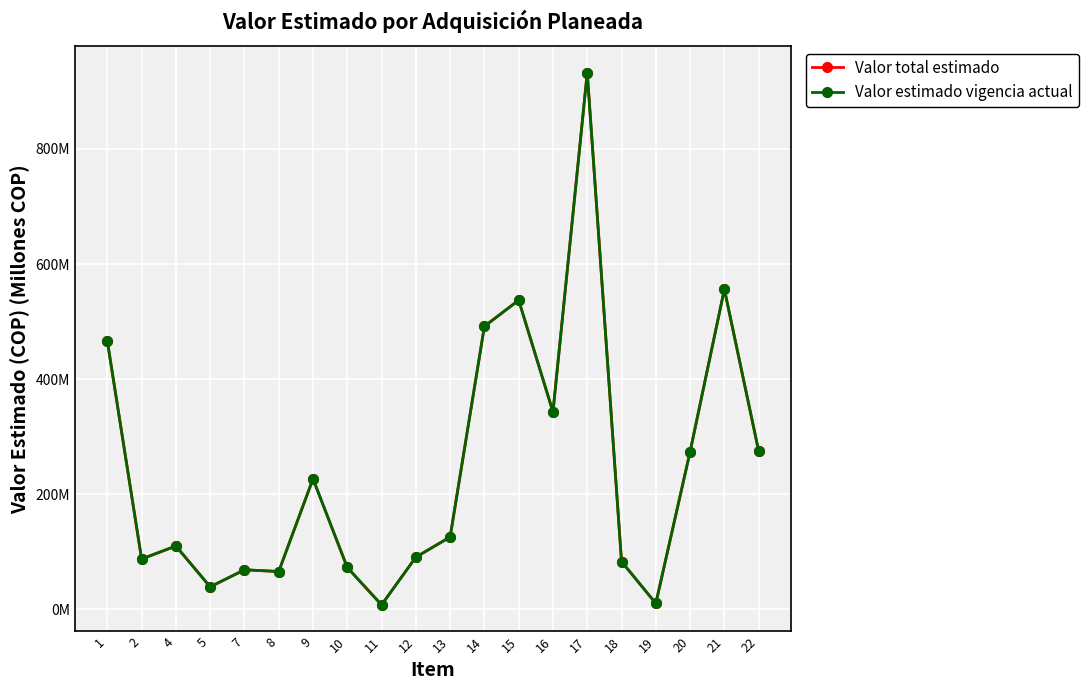

Reading right to left, what are all the values shown in this chart?

Valor total estimado: 22=275.0	21=556.1	20=273.6	19=10.0	18=82.9	17=932.7	16=342.9	15=537.1	14=491.7	13=125.5	12=90.4	11=7.5	10=72.5	9=226.6	8=65.5	7=68.5	5=38.8	4=109.8	2=87.2	1=466.0
Valor estimado vigencia actual: 22=275.0	21=556.1	20=273.6	19=10.0	18=82.9	17=932.7	16=342.9	15=537.1	14=491.7	13=125.5	12=90.4	11=7.5	10=72.5	9=226.6	8=65.5	7=68.5	5=38.8	4=109.8	2=87.2	1=466.0